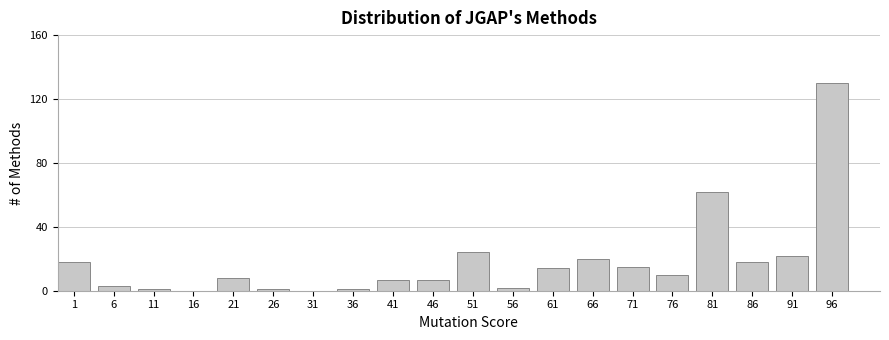

Reading left to right, list all the values displayed in this chart.

1=18	6=3	11=1	16=0	21=8	26=1	31=0	36=1	41=7	46=7	51=24	56=2	61=14	66=20	71=15	76=10	81=62	86=18	91=22	96=130